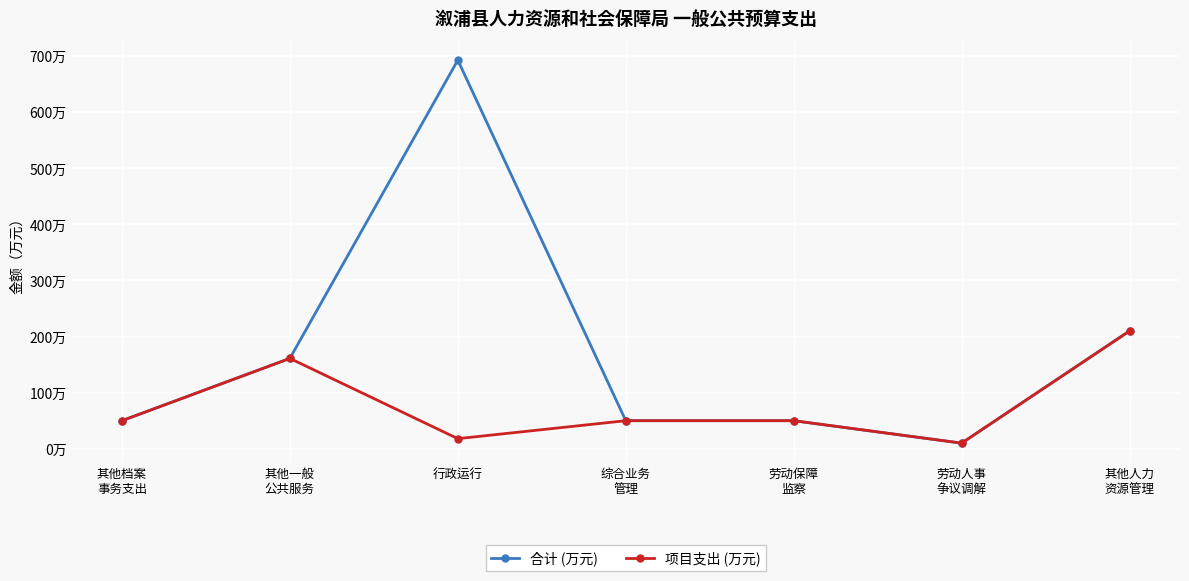

Where is 合计 (万元) nearest to the value 351?

其他人力
资源管理